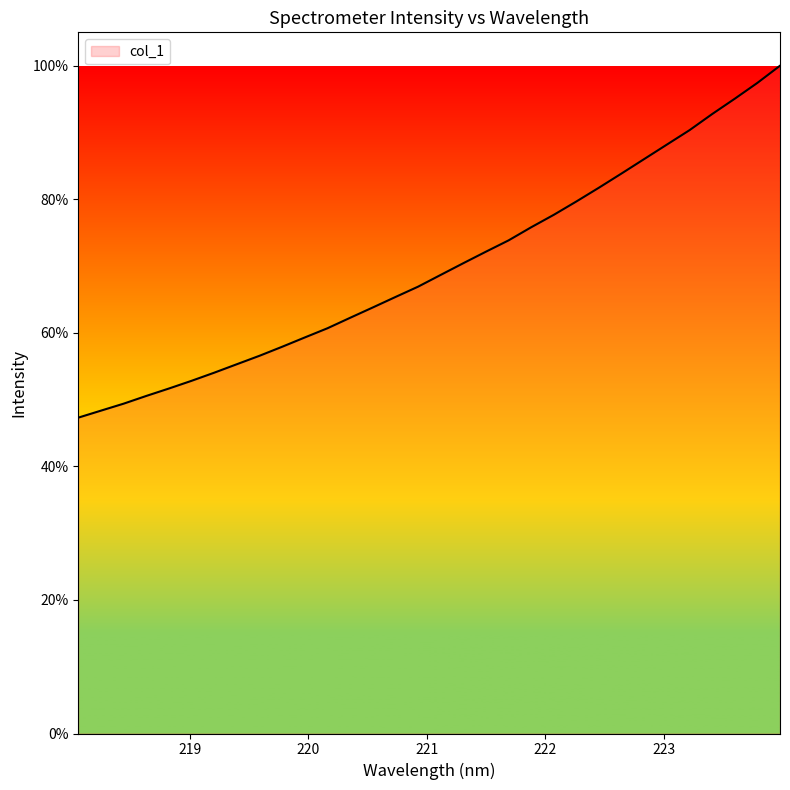

What is the difference between the maximum and minimum values?

52.7